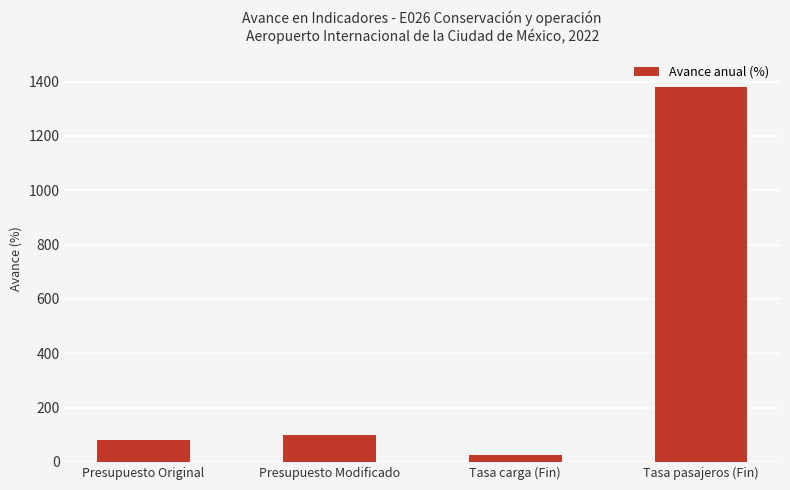

How many values are below 100?

2